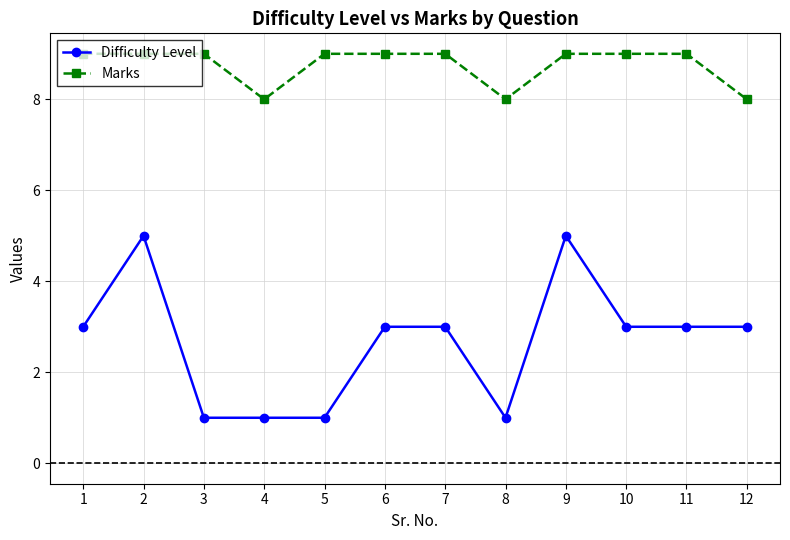

Reading left to right, transcribe all the data shown in this chart.

Difficulty Level: 1=3	2=5	3=1	4=1	5=1	6=3	7=3	8=1	9=5	10=3	11=3	12=3
Marks: 1=9	2=9	3=9	4=8	5=9	6=9	7=9	8=8	9=9	10=9	11=9	12=8